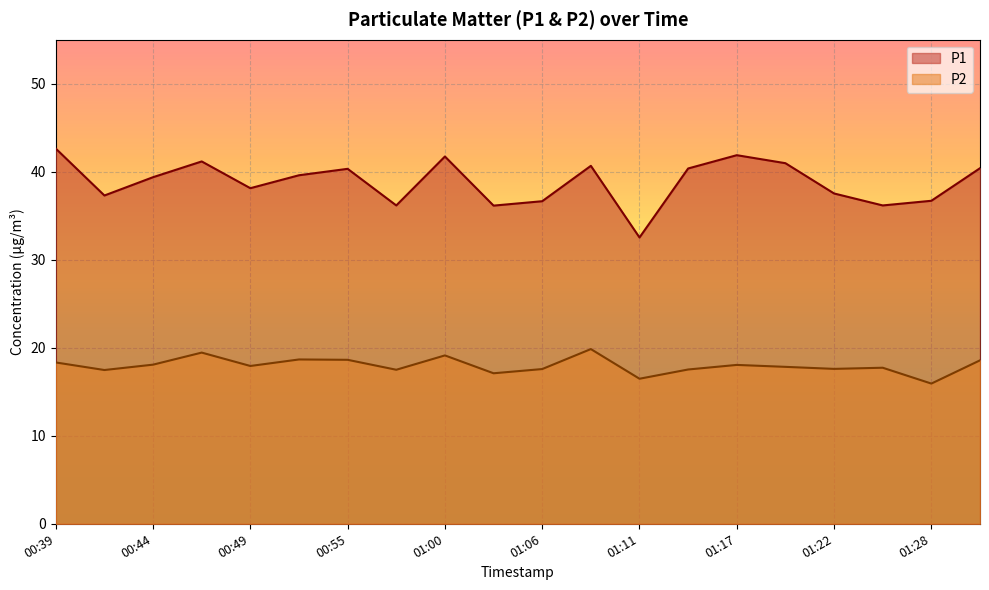

What are all the series names shown in the legend?

P1, P2